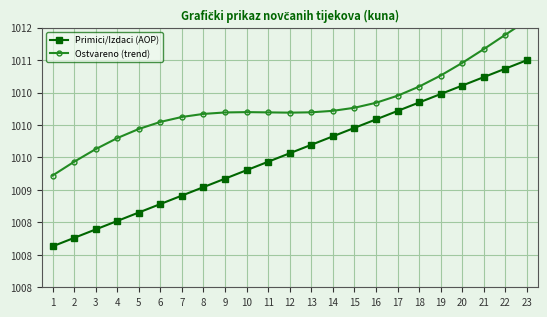

What is the minimum value shown in the chart?

1008.1